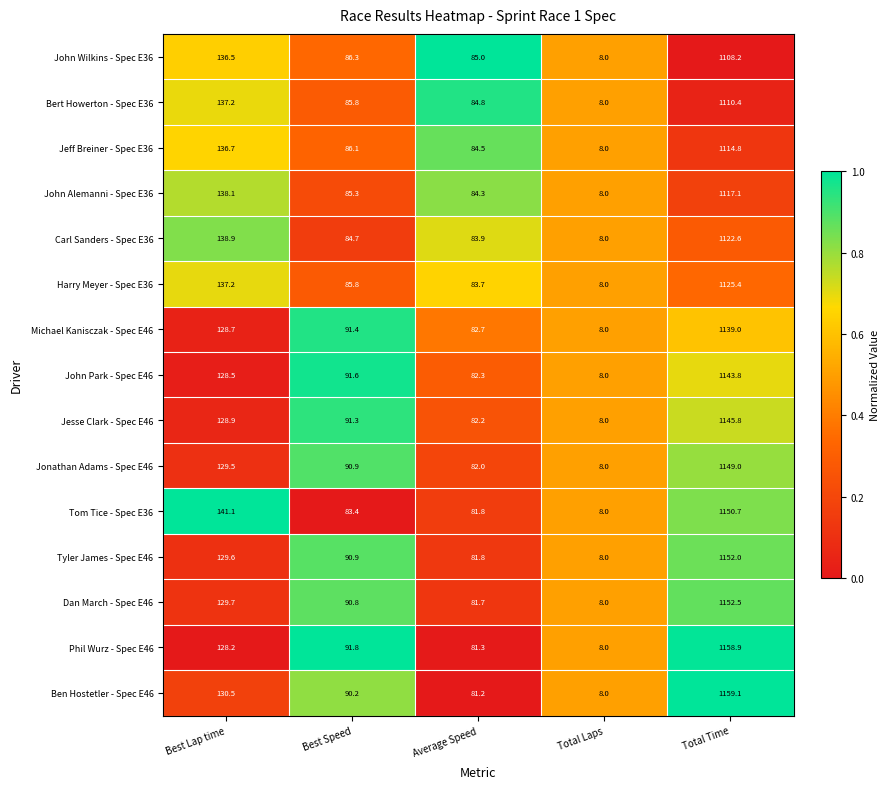

What is the difference between the maximum and second lowest values in the Jonathan Adams - Spec E46 series?

1067.0